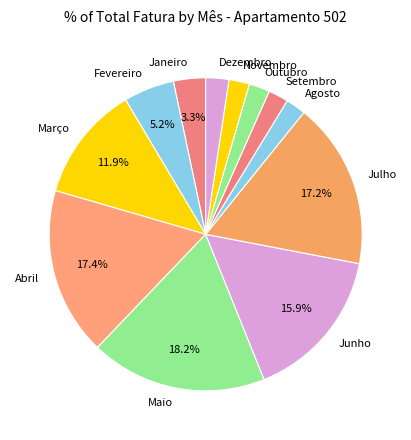

Is the sum of Dezembro and Junho greater than half?

No